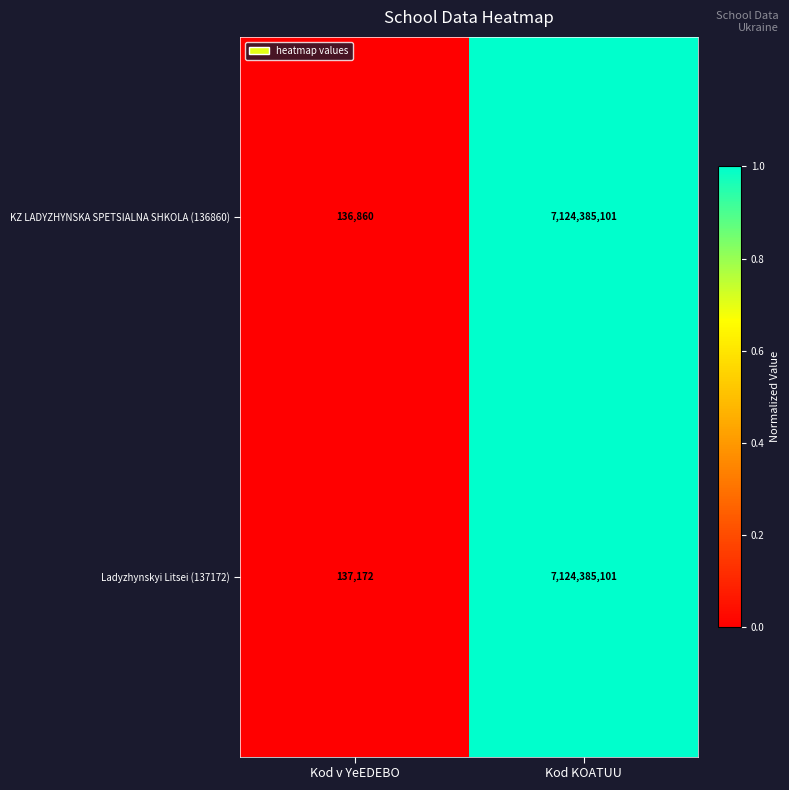

What is the minimum value for Ladyzhynskyi Litsei (137172)?

137172